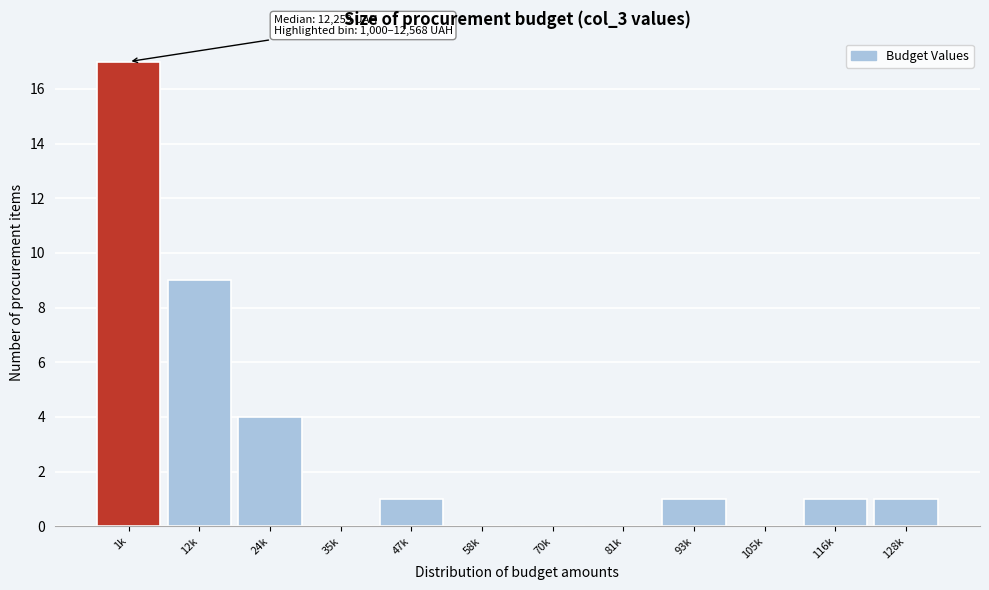

Reading right to left, transcribe all the data shown in this chart.

128k=1	116k=1	105k=0	93k=1	81k=0	70k=0	58k=0	47k=1	35k=0	24k=4	12k=9	1k=17